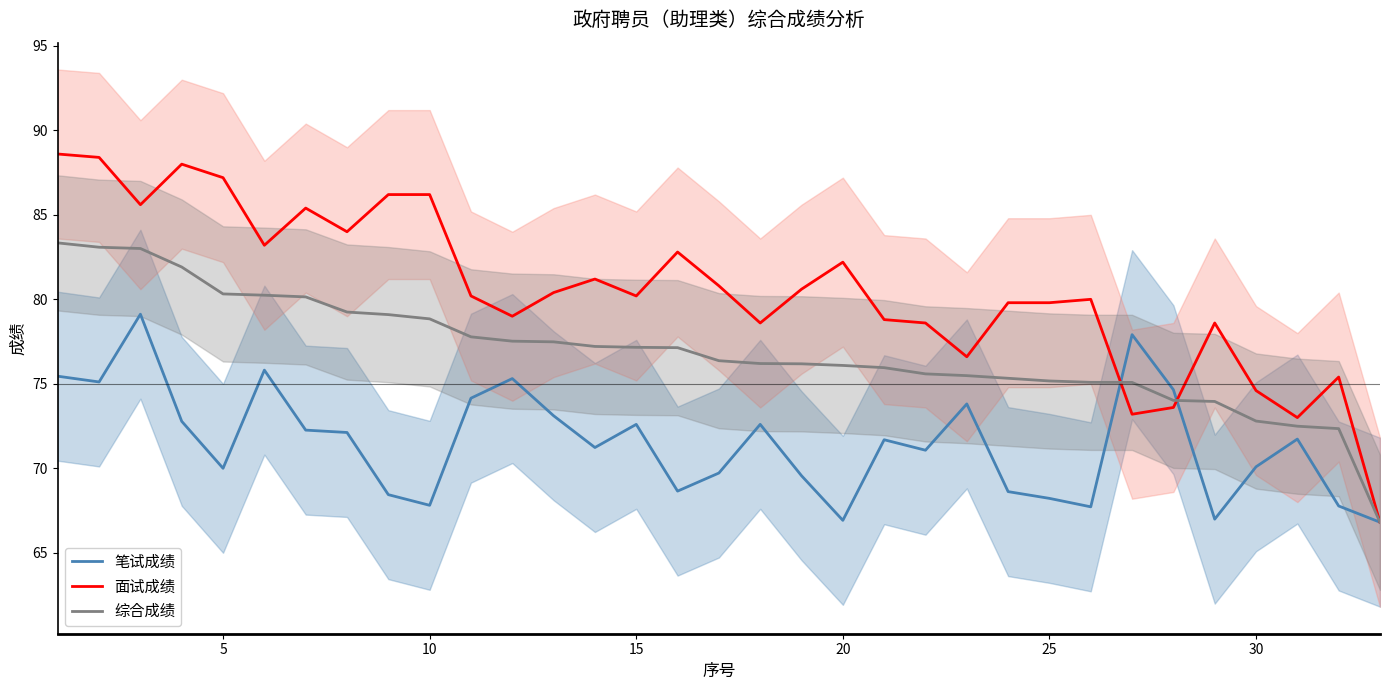

After their last crossing, which series has the higher values: 面试成绩 or 笔试成绩?

笔试成绩